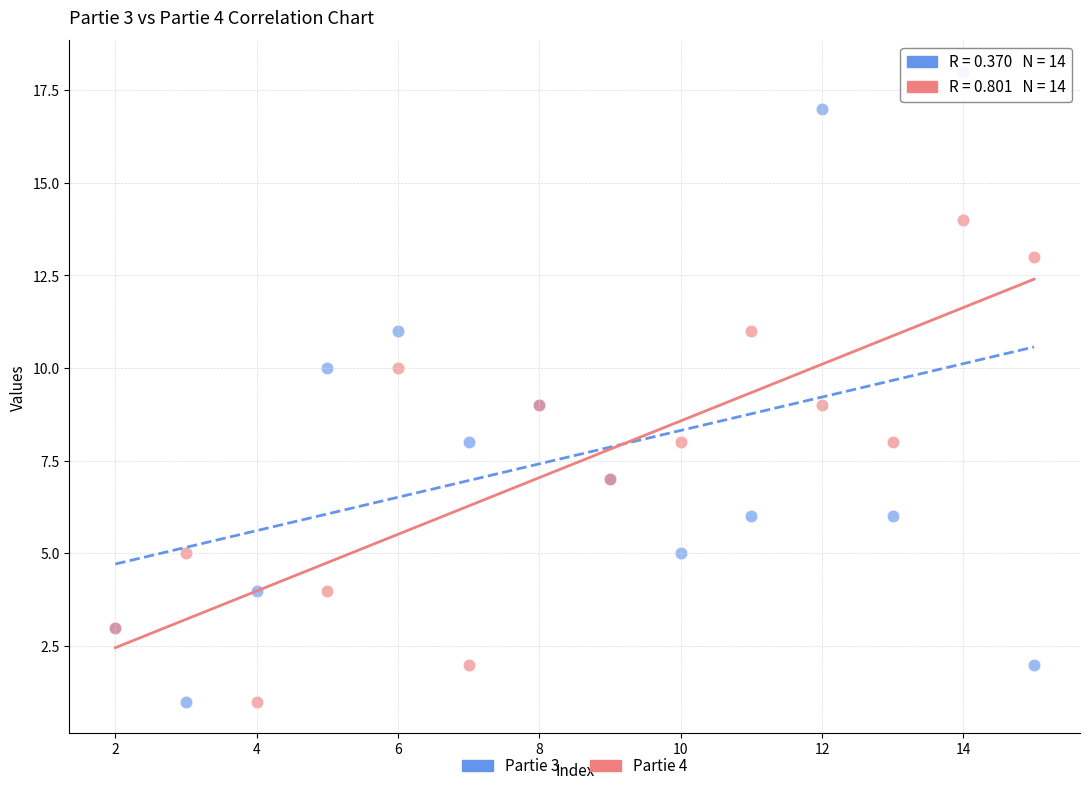

What is the X range (max minus min) for the scatter plot?

13